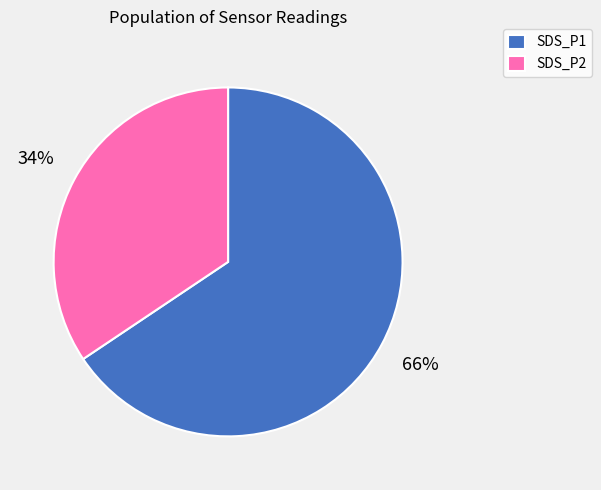

Which has a higher value, SDS_P2 or SDS_P1?

SDS_P1